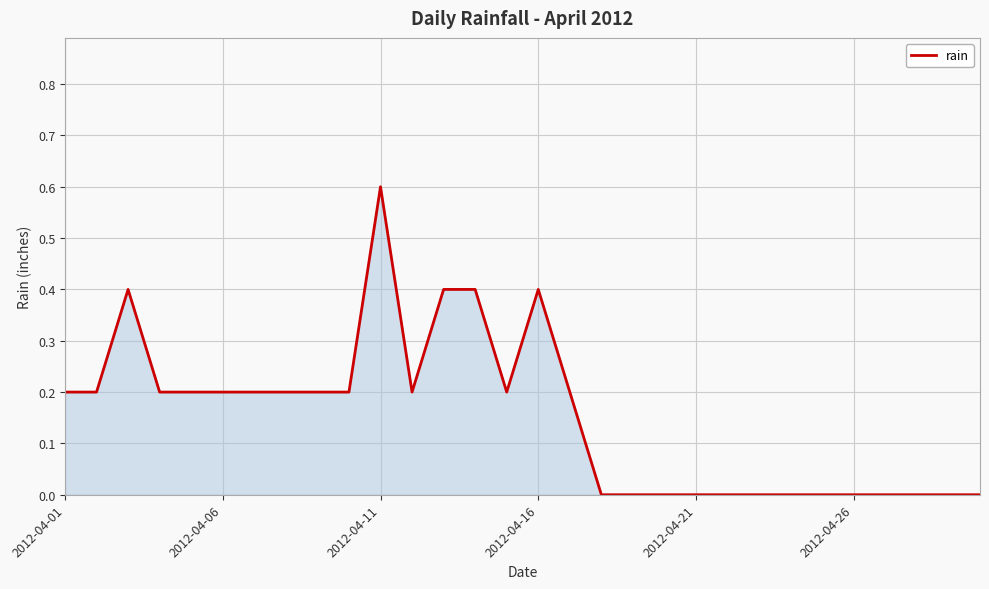

What is the difference between the second highest and minimum values?

0.4